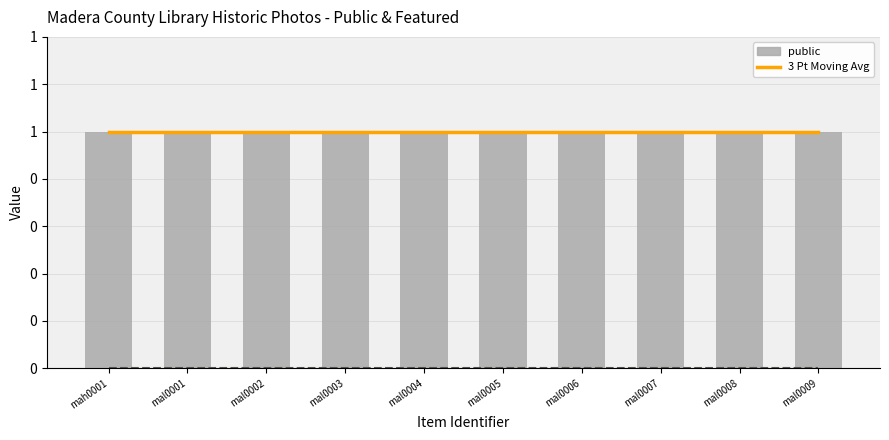

Reading right to left, list all the values displayed in this chart.

3 Point Moving Avg (public): 1	1	1	1	1	1	1	1	1	1
3 Point Moving Avg (featured): 0	0	0	0	0	0	0	0	0	0
public: 1	1	1	1	1	1	1	1	1	1